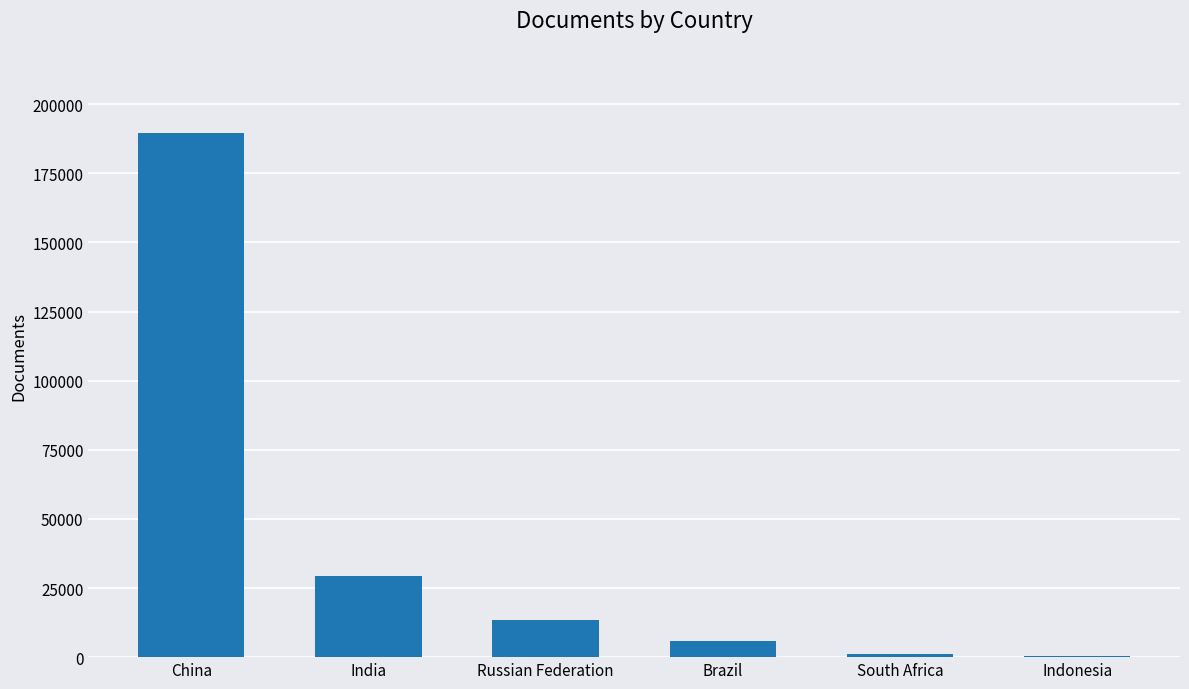

What is the greatest value displayed?

189460